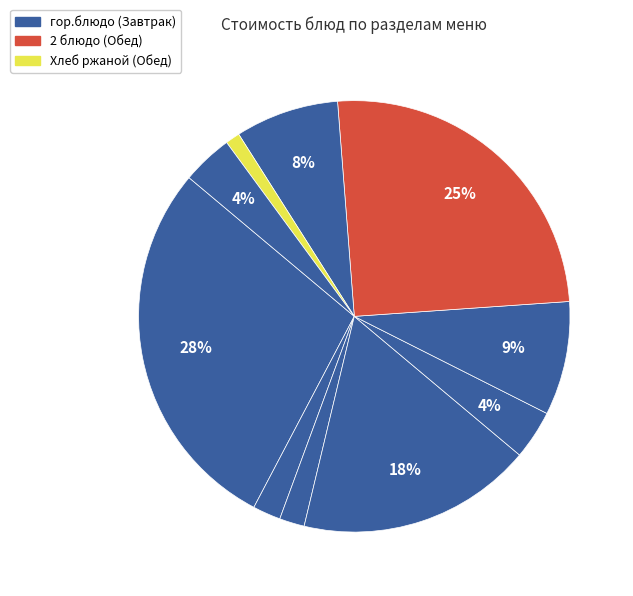

How many segments does this pie chart have?

10